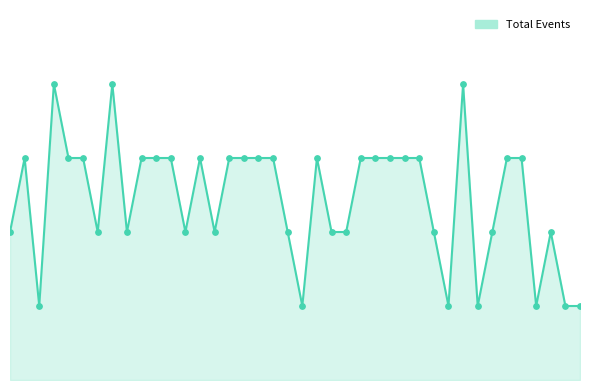

Does the chart have visible grid lines?

No